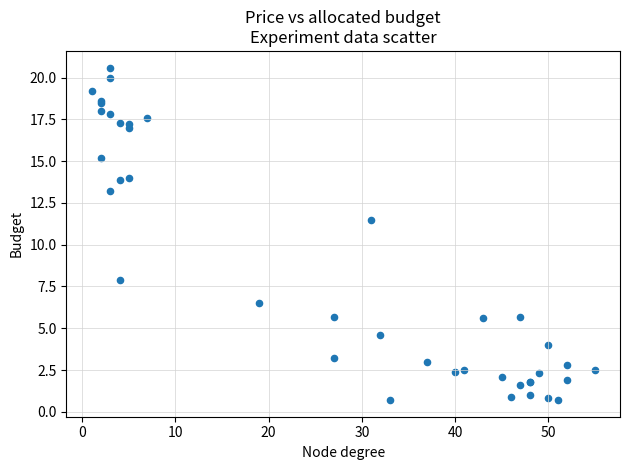

What Y value in the scatter plot is closest to 10?

11.5